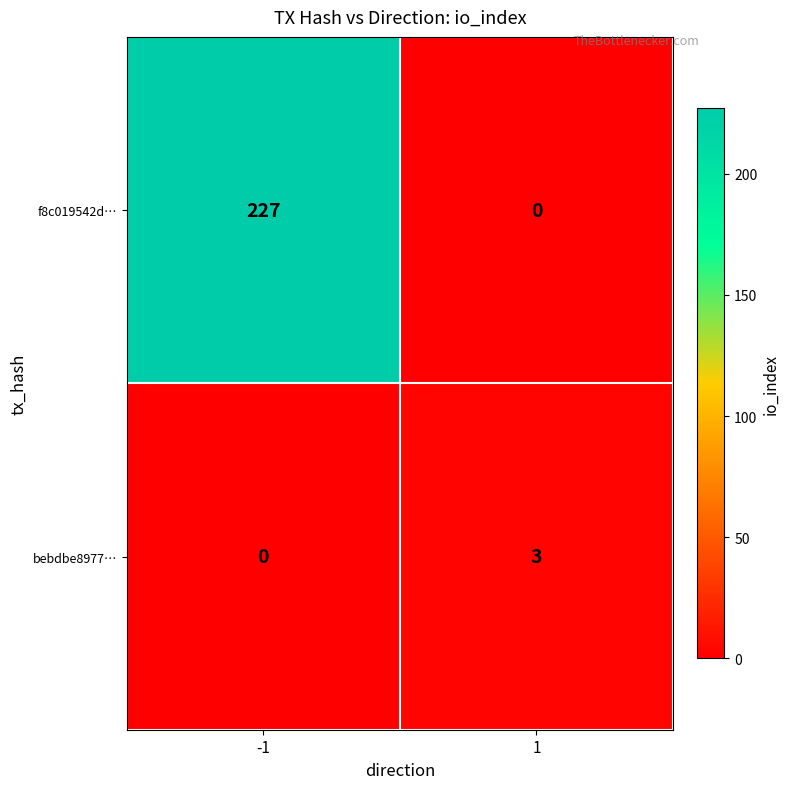

Reading left to right, transcribe all the data shown in this chart.

f8c019542d…: -1=227	1=0
bebdbe8977…: -1=0	1=3